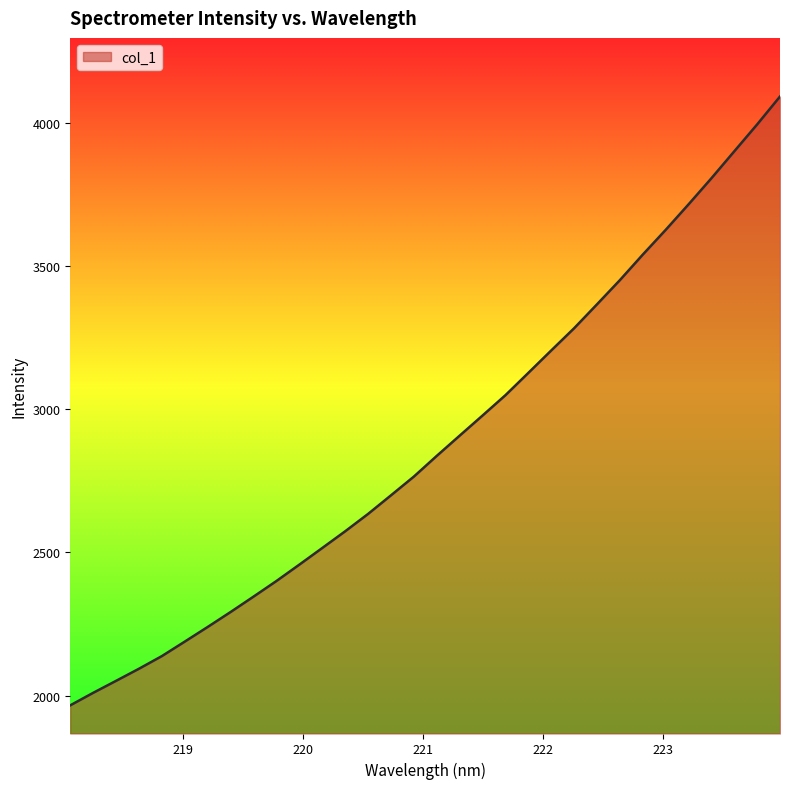

What is the sum of all values?

92242.4